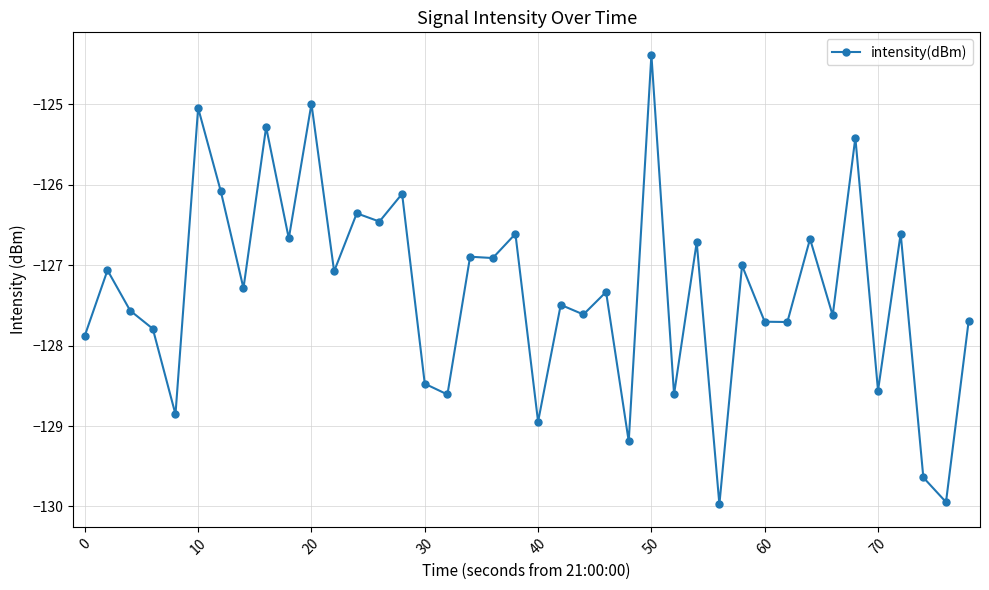

What is the difference between the maximum and minimum values?

5.6